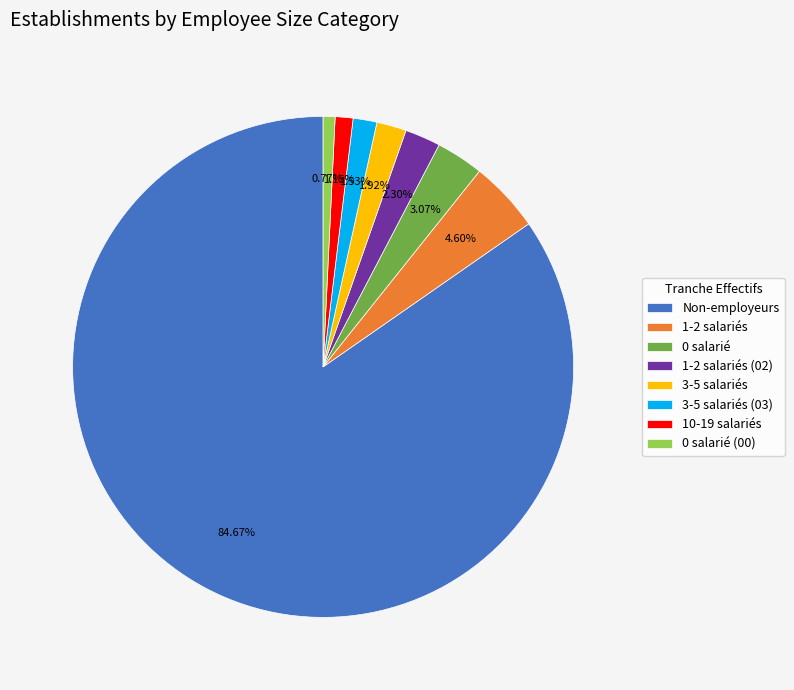

Which slice represents more than half of the pie?

Non-employeurs